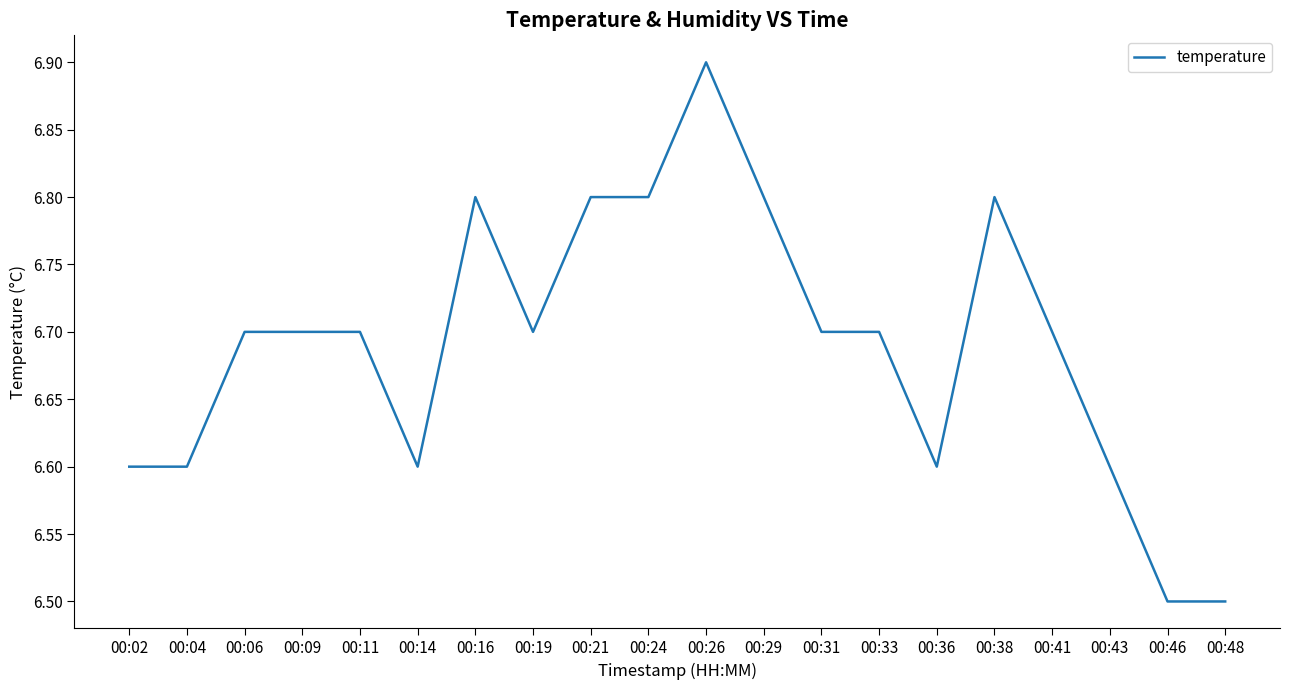

What is the maximum value shown in the chart?

6.9